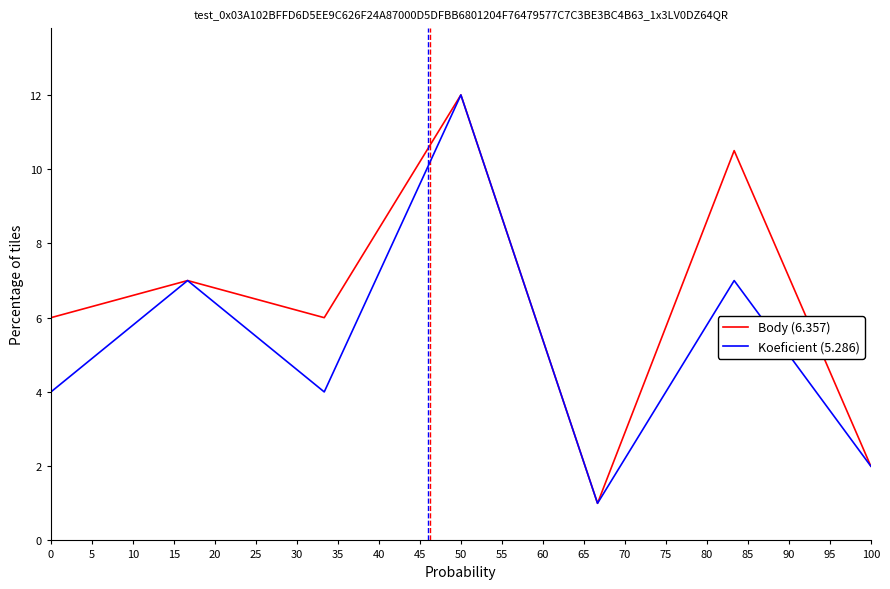

List the series in order of their overall mean, highest first.

Body (6.357), Koeficient (5.286)